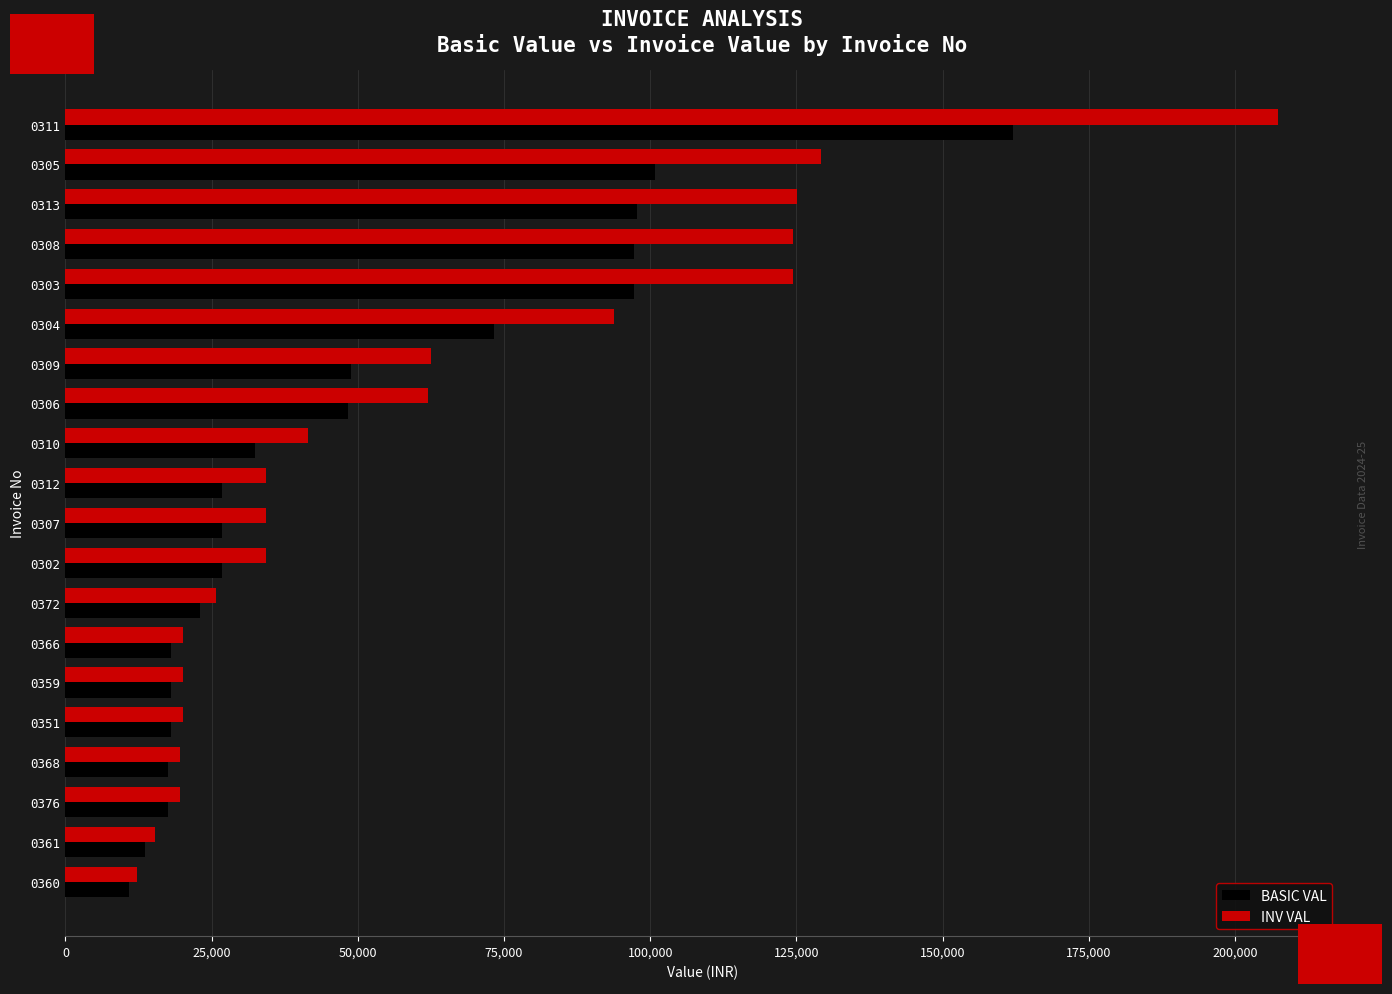

Which series has the largest total across all categories?

INV VAL